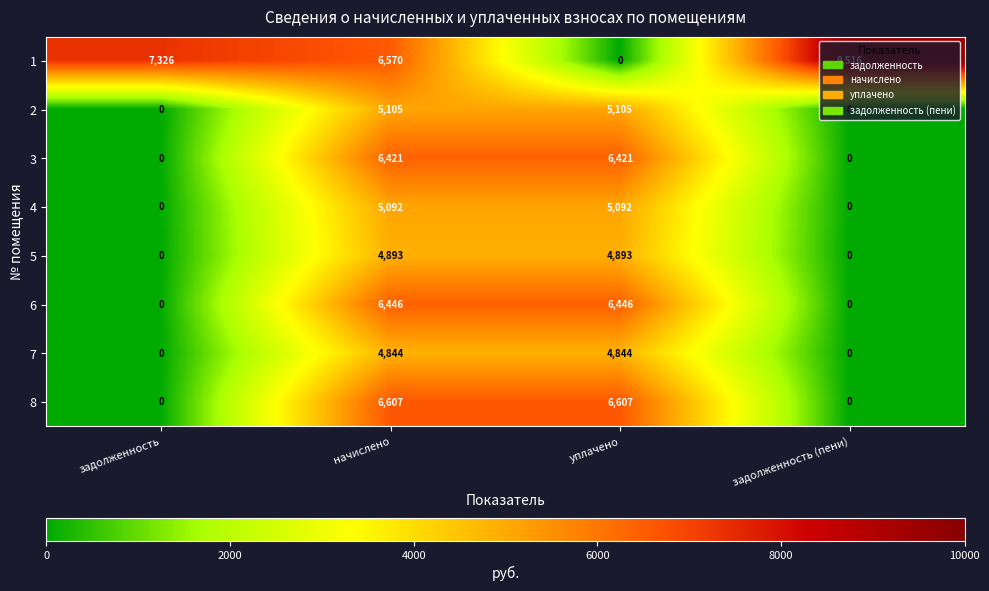

At which category is the sum across all series the highest?

начислено